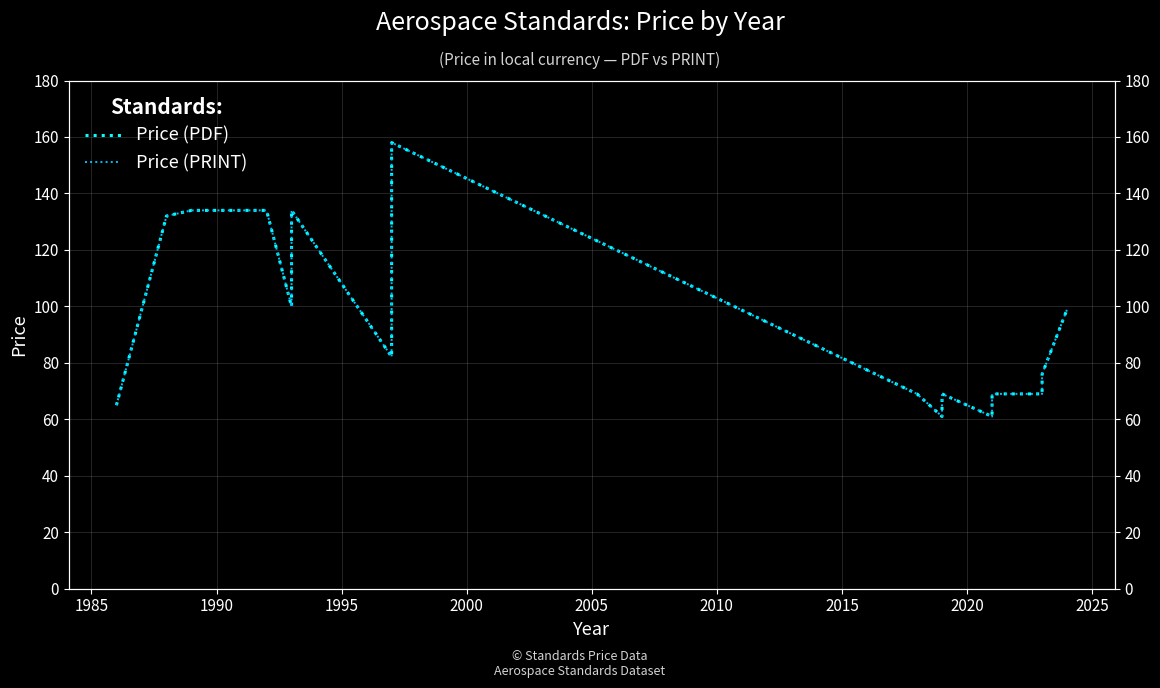

Which series has the largest range (max minus min)?

Price (PDF)